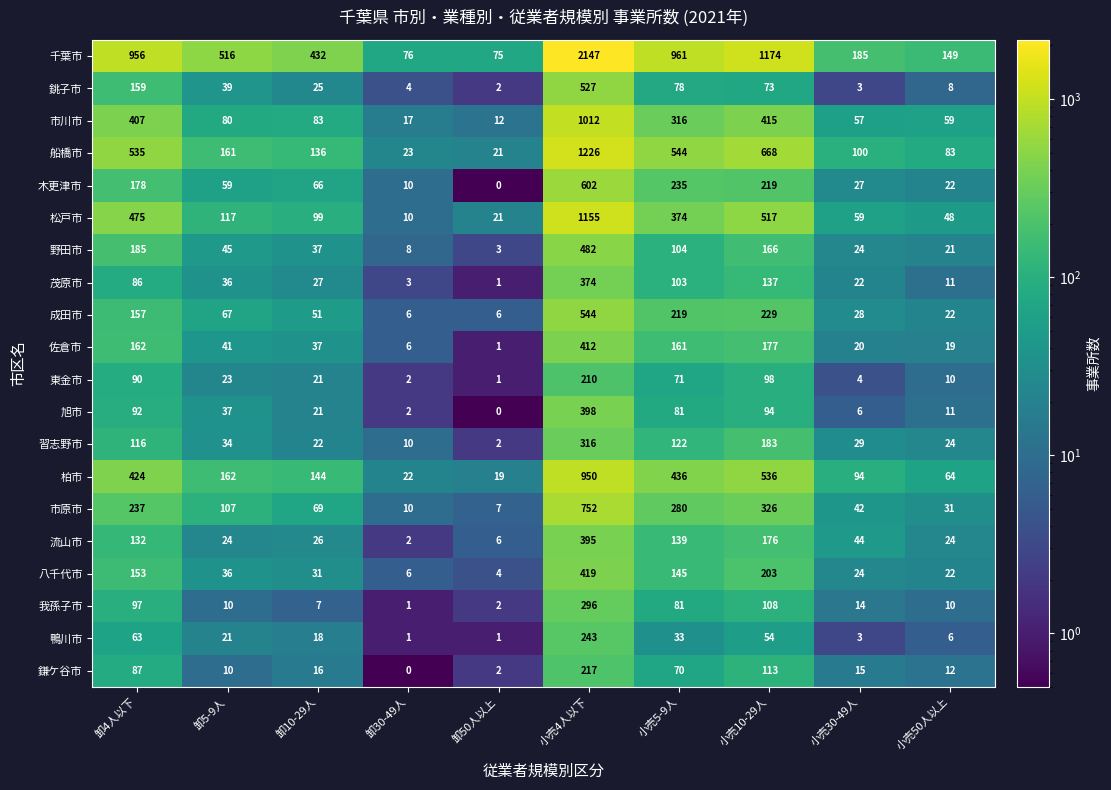

What is the difference between the maximum and second lowest values in the 市川市 series?

995